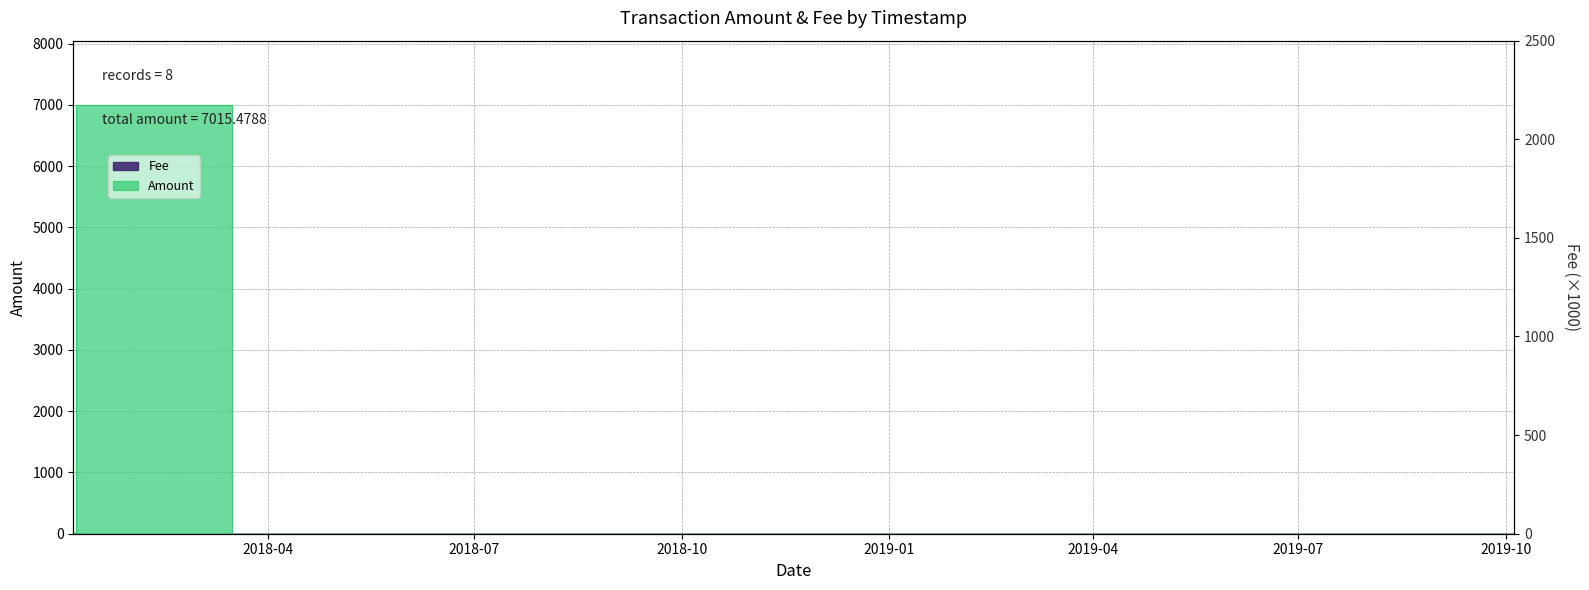

Which category has the lowest value across all series?

2018-01-04 16:48:39